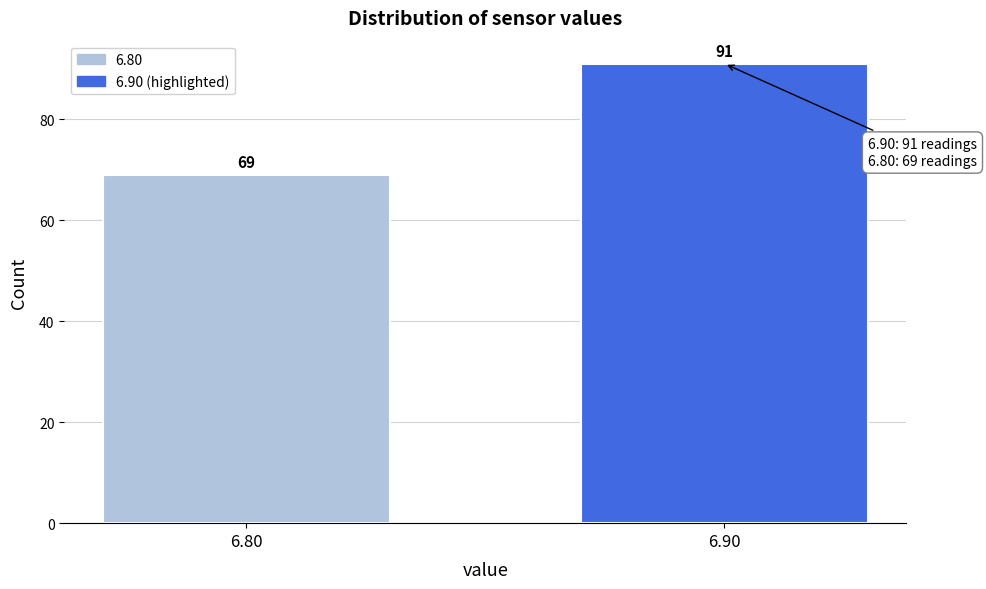

Reading right to left, transcribe all the data shown in this chart.

6.90=91	6.80=69